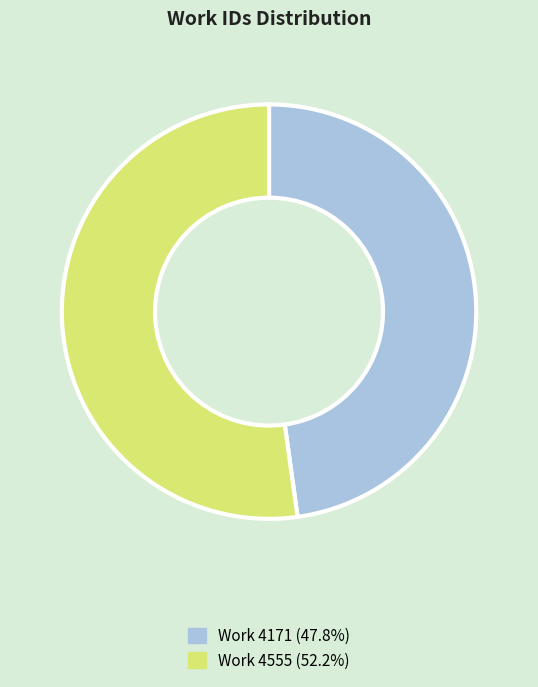

Count the number of slices in the pie.

2